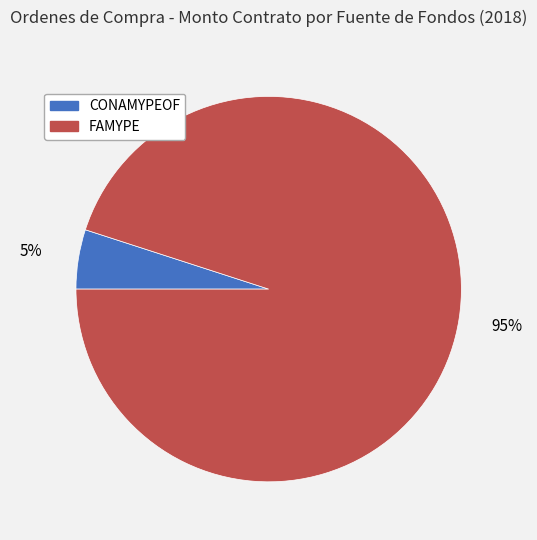

The CONAMYPEOF slice represents 5% of the pie. True or false?

True